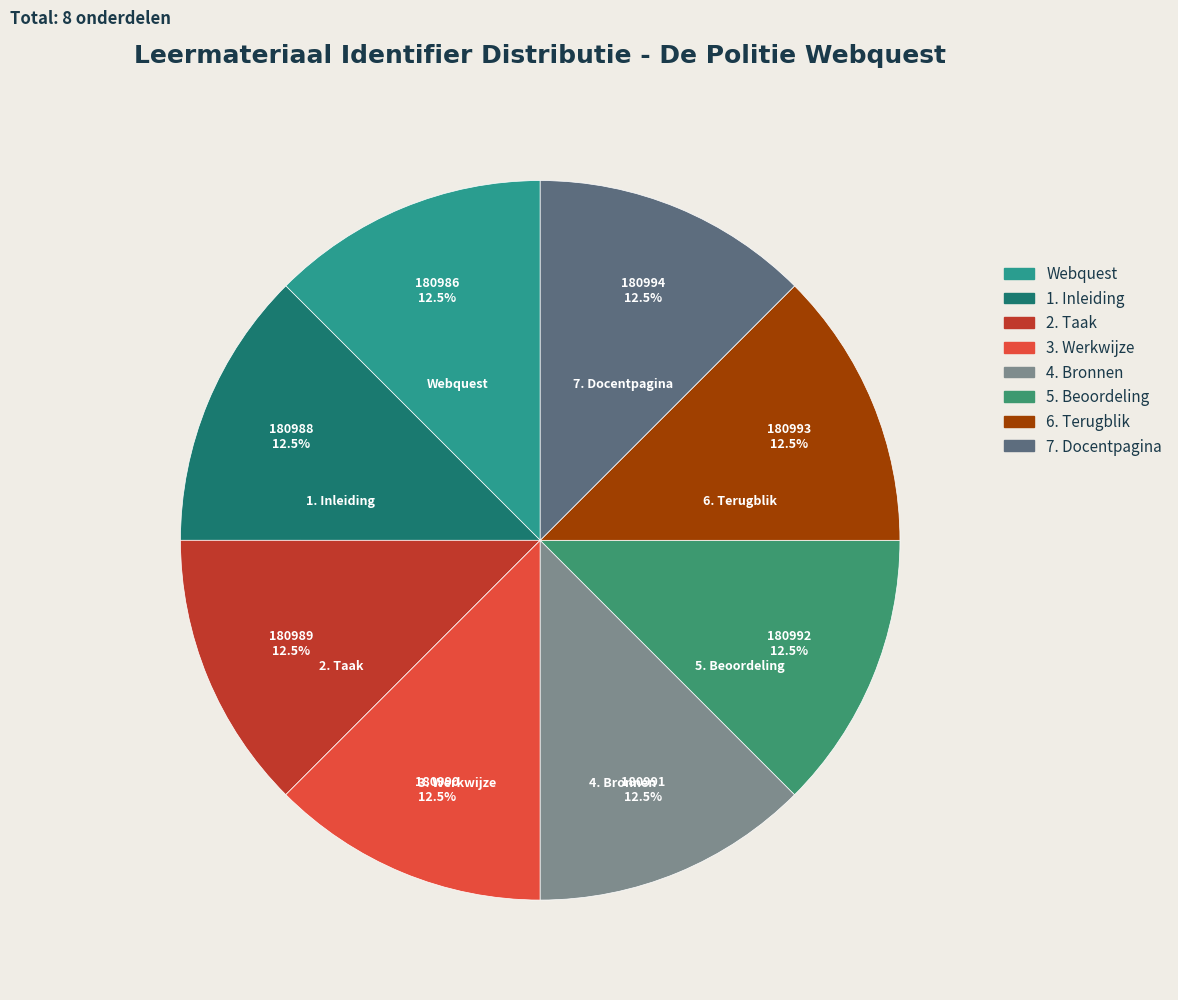

How many slices are in this pie chart?

8